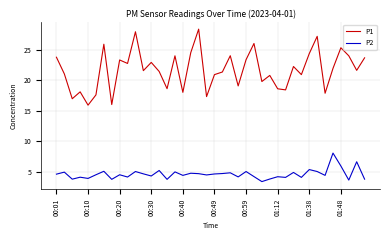

Rank the series by their maximum value, from lowest to highest.

P2, P1